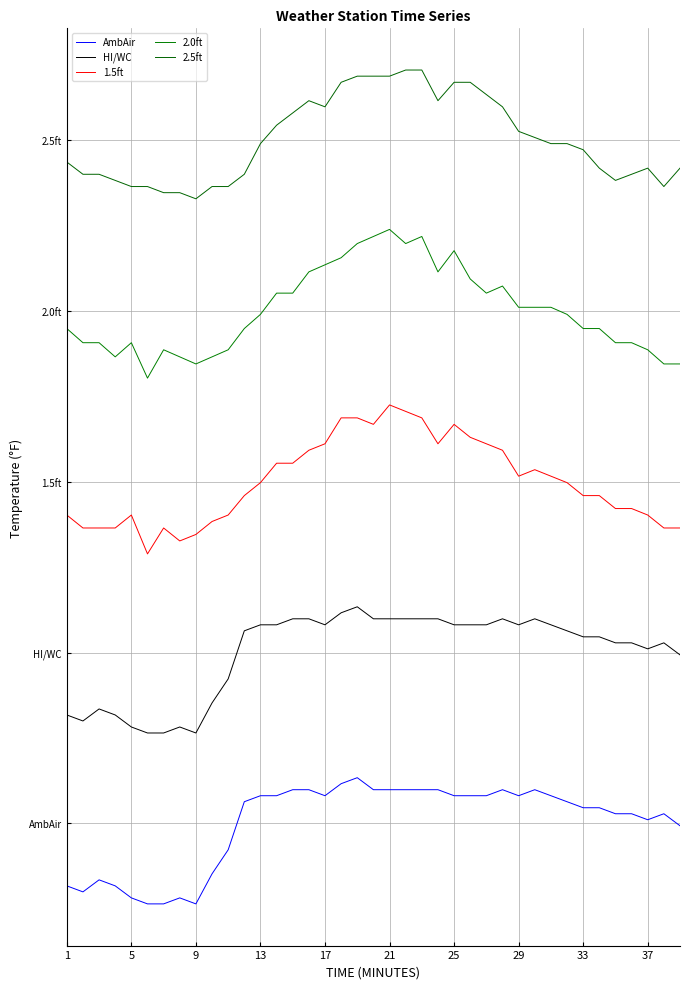

True or false: HI/WC and AmbAir cross at least once.

False